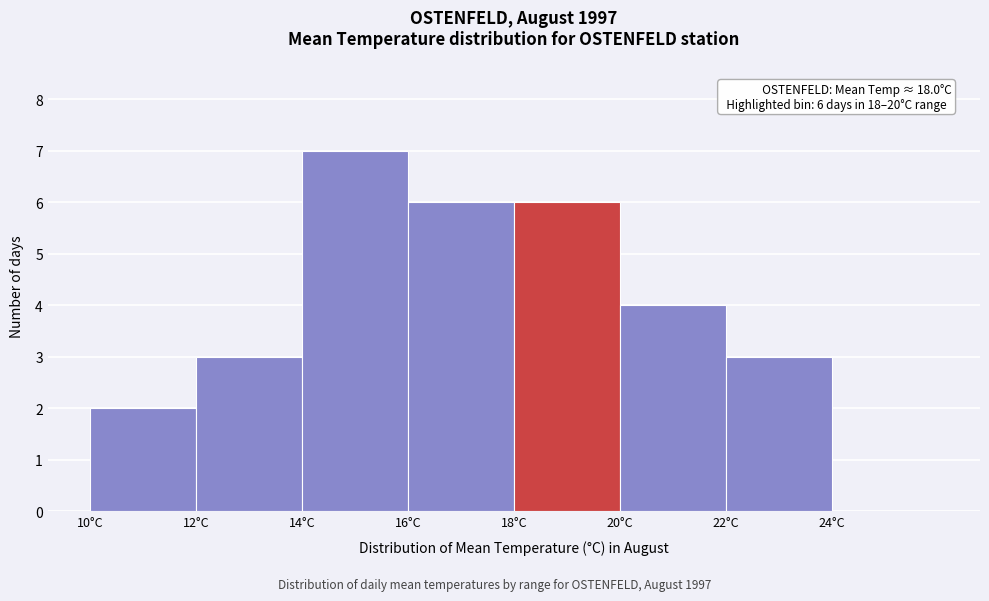

Which range on the x-axis has the tallest bar?

14 to 16